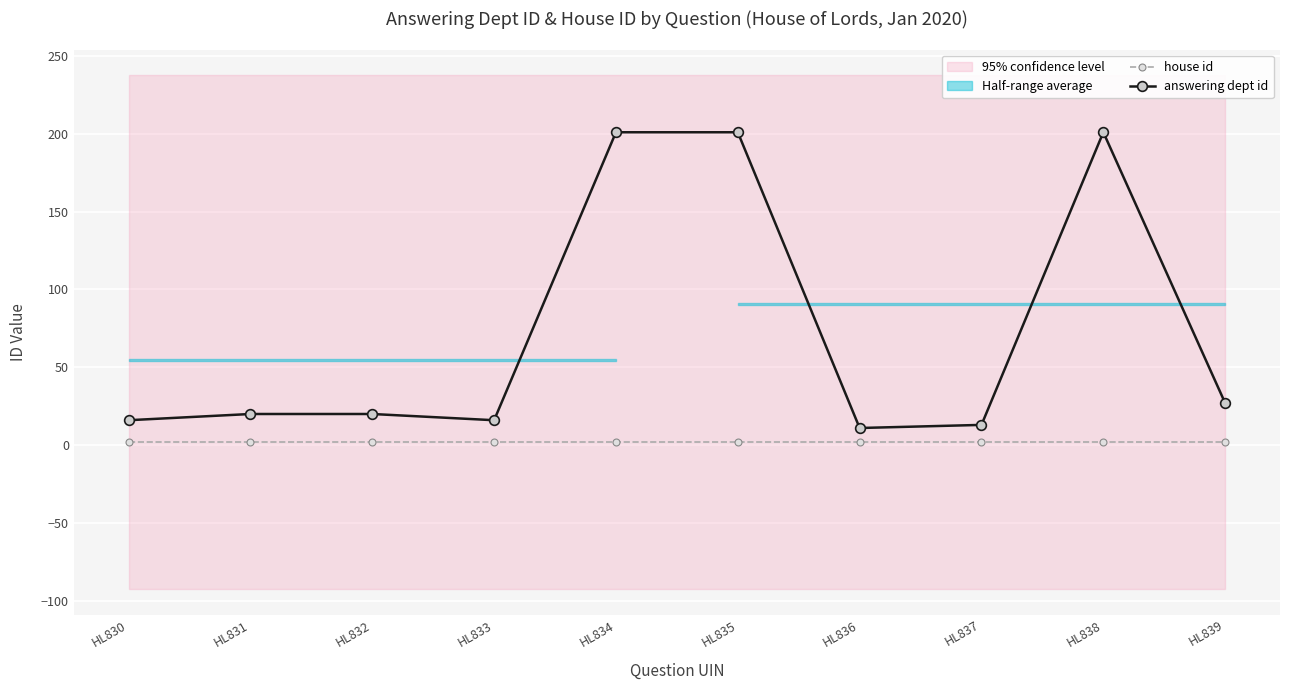

Which series has the largest total across all categories?

answering dept id